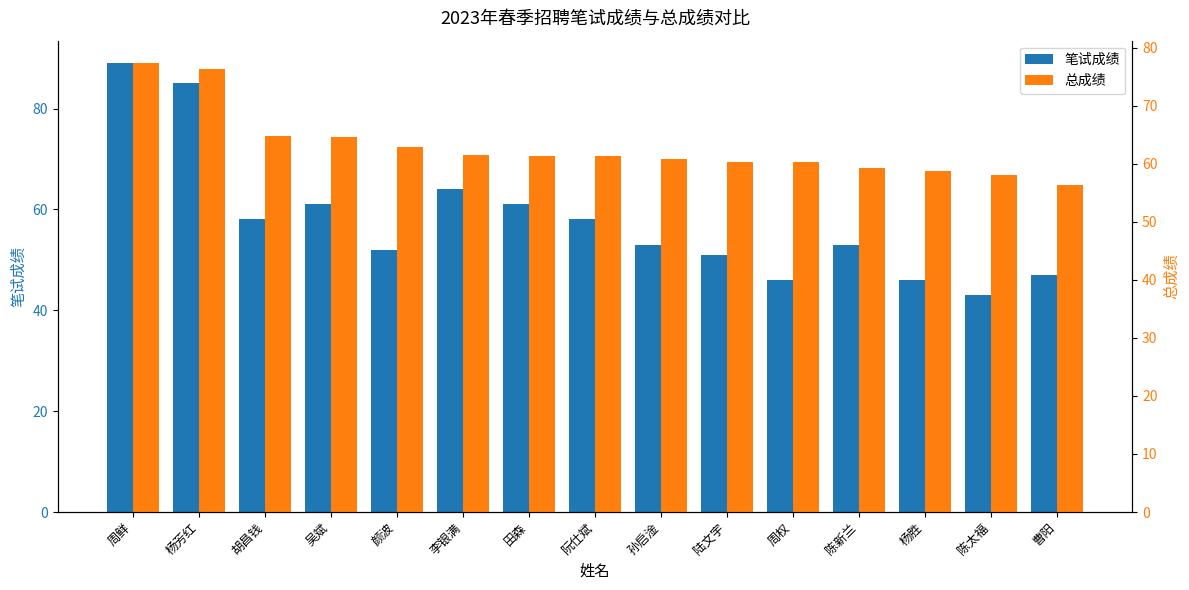

Reading right to left, transcribe all the data shown in this chart.

笔试成绩: 曹阳=47.0	陈太福=43.0	杨胜=46.0	陈新兰=53.0	周权=46.0	陆文宇=51.0	孙启淦=53.0	阮仕斌=58.0	田森=61.0	李银满=64.0	颜波=52.0	吴斌=61.0	胡昌钱=58.0	杨芳红=85.0	周鲜=89.0
总成绩: 曹阳=56.3	陈太福=58.0	杨胜=58.7	陈新兰=59.3	周权=60.3	陆文宇=60.3	孙启淦=60.8	阮仕斌=61.3	田森=61.3	李银满=61.5	颜波=62.8	吴斌=64.7	胡昌钱=64.8	杨芳红=76.3	周鲜=77.3